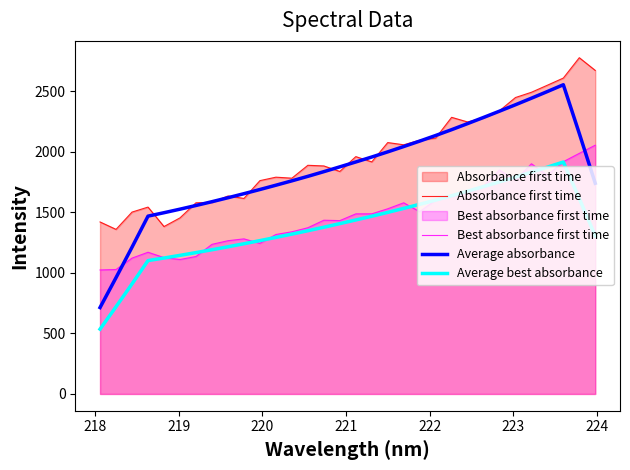

Rank the series by their maximum value, from highest to lowest.

Absorbance first time, Average absorbance, Best absorbance first time, Average best absorbance